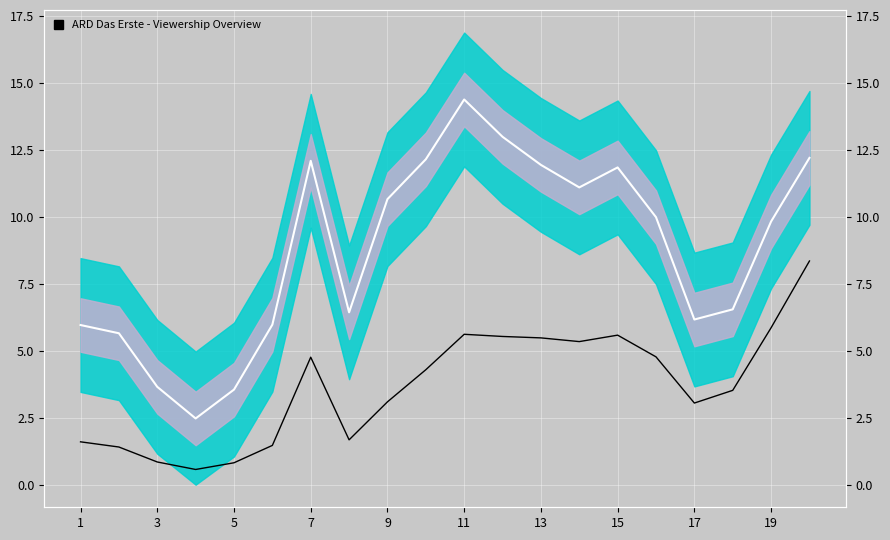

How many interior local peaks does the MA gesamt series have?

3